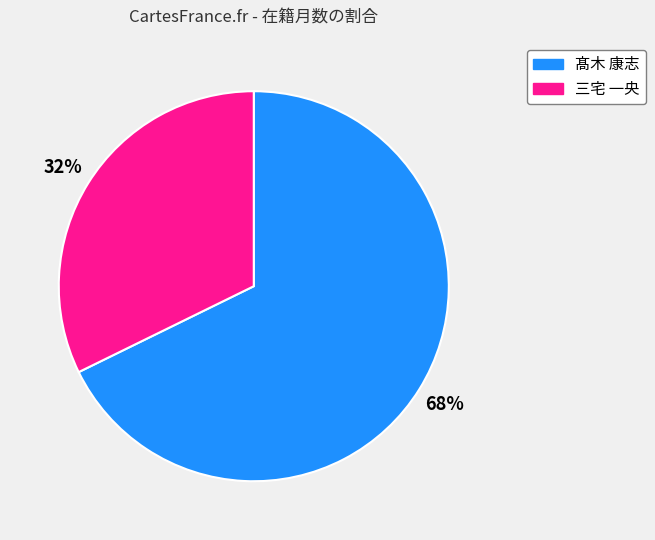

Which has a higher value, 三宅 一央 or 髙木 康志?

髙木 康志